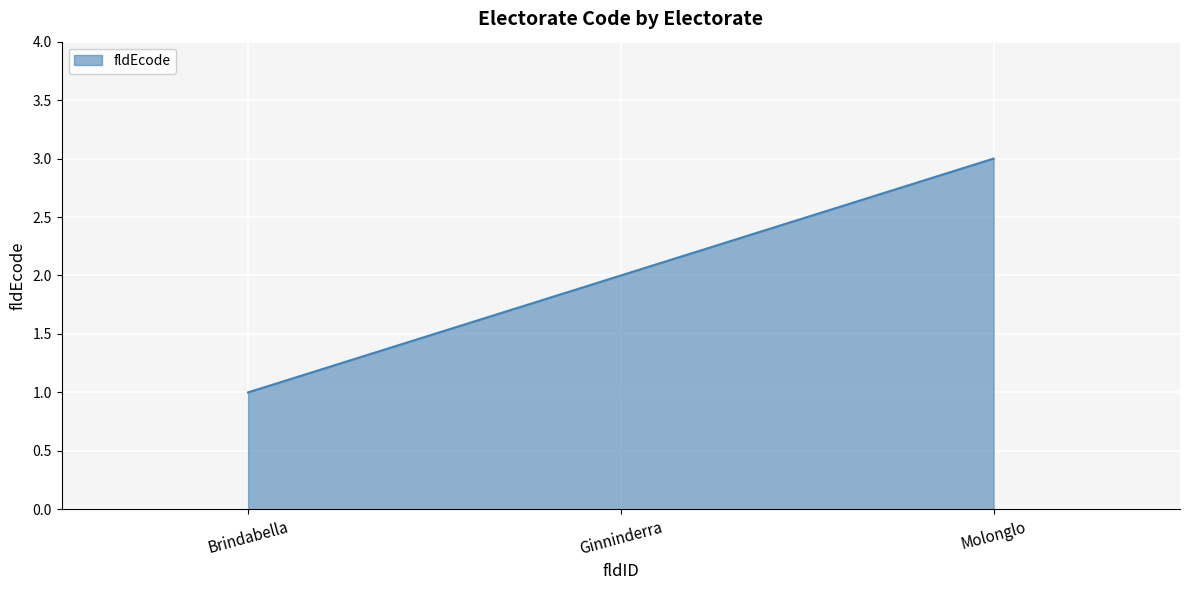

Between Ginninderra and Brindabella, which is larger?

Ginninderra